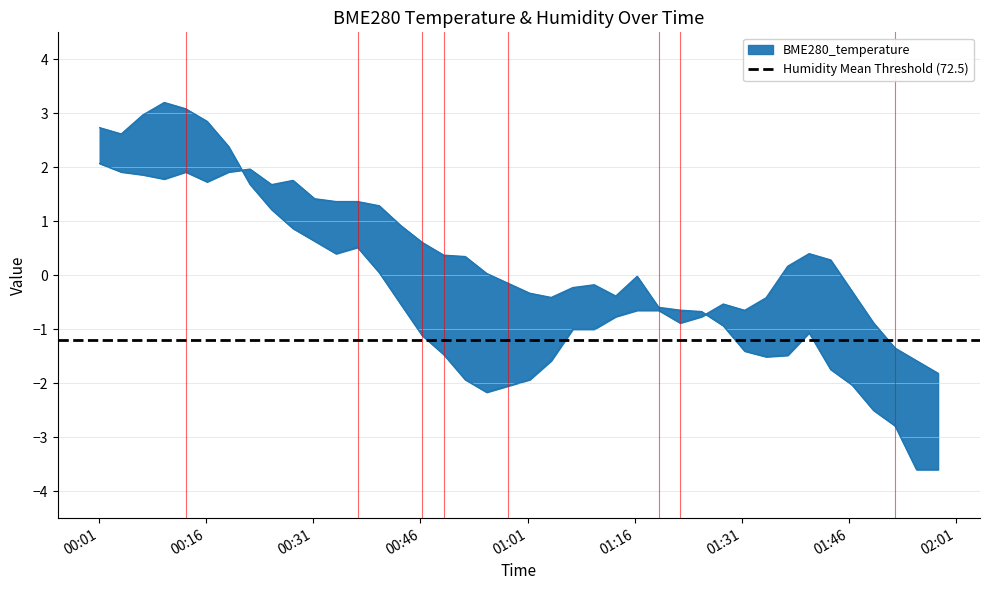

How many interior local peaks does the BME280_temperature series have?

4